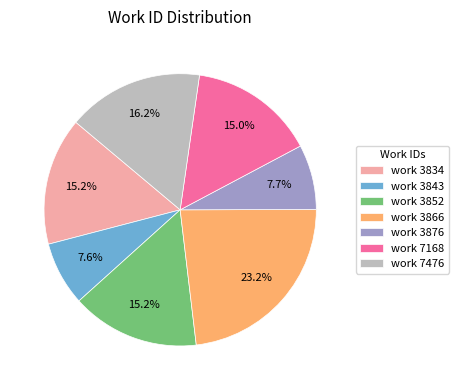

How much of the chart is everything except work 7168?

85.0%